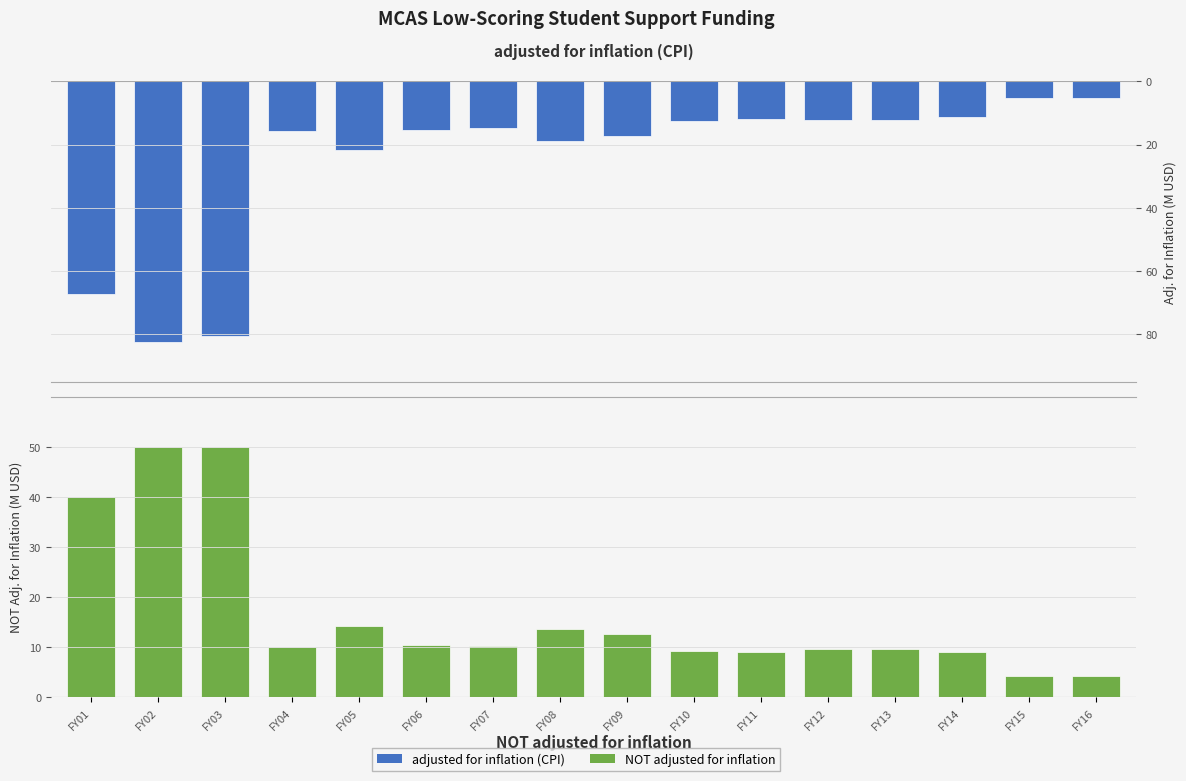

Which category has the lowest value in the adjusted for inflation (CPI) series?

FY15